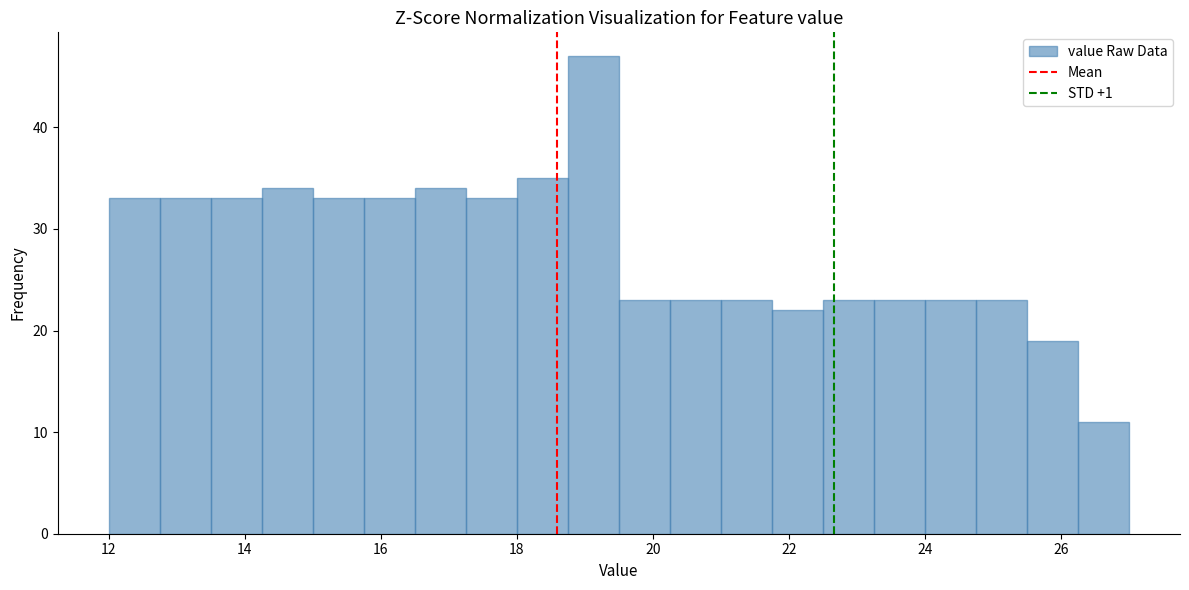

Read against the x-axis, roughly where is the centre of the tallest bar?

19.2